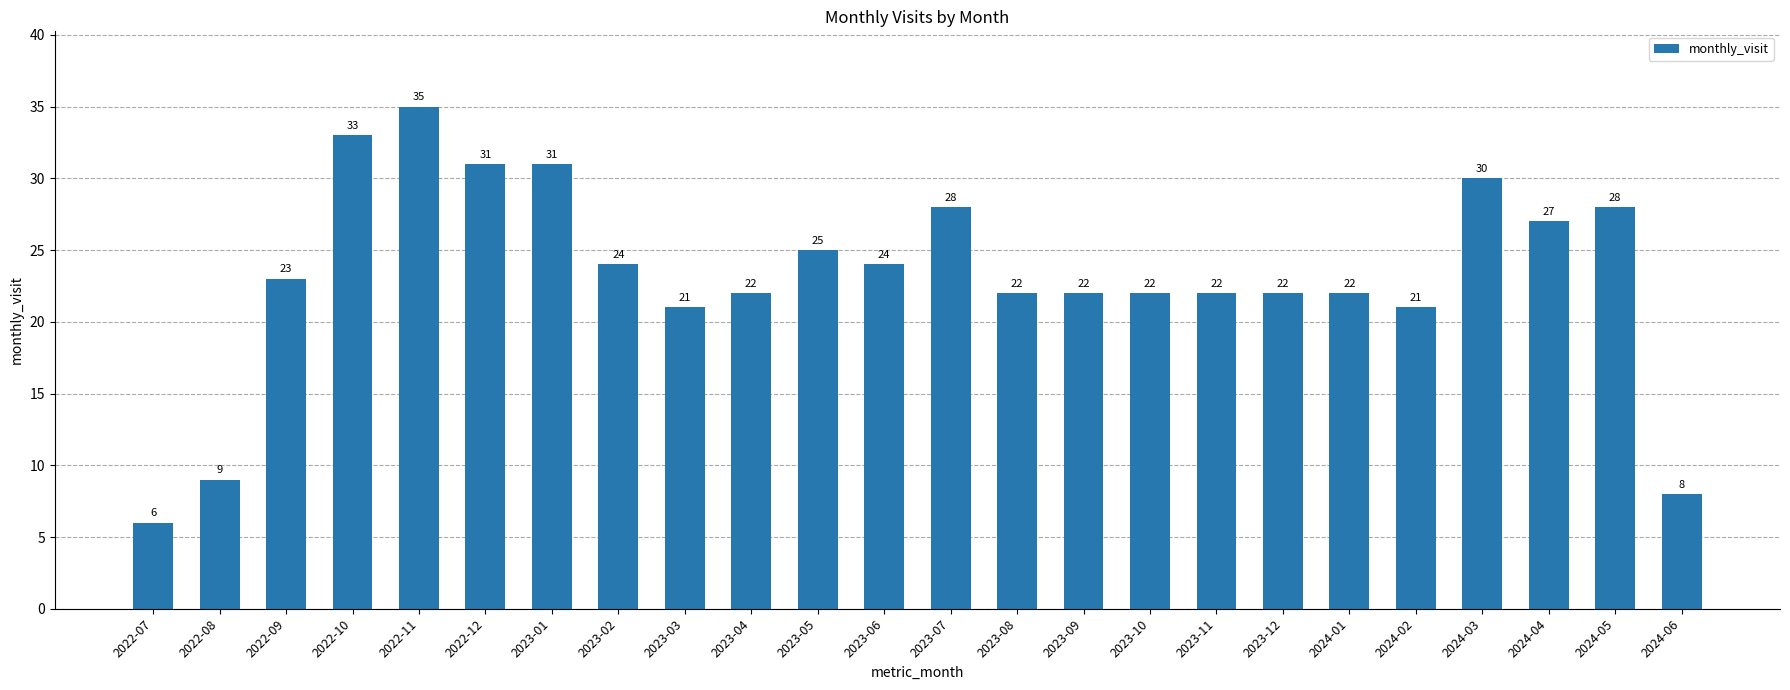

What is the change in value from 2022-12 to 2023-11?

-9